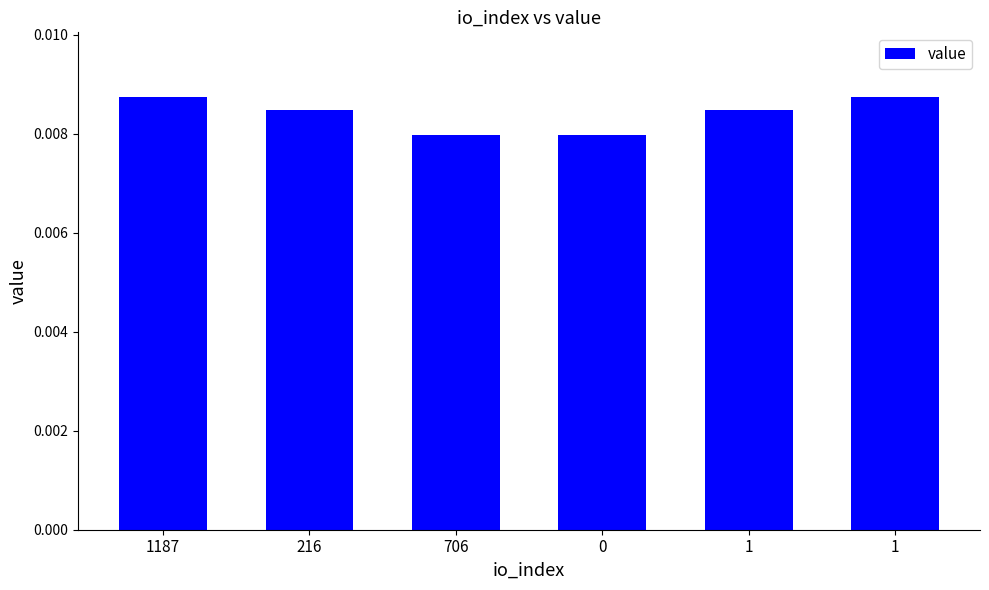

Which has a higher value, 1 or 706?

1